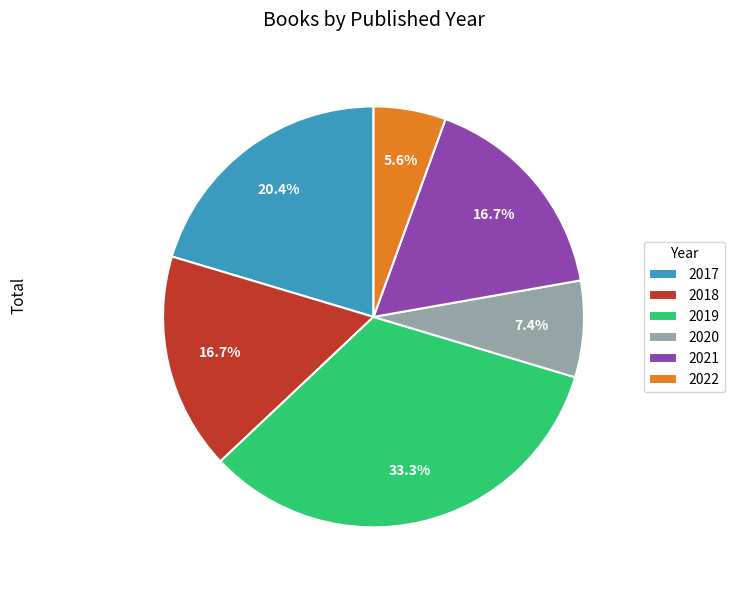

Is it true that 2018 is 17% of the pie?

True